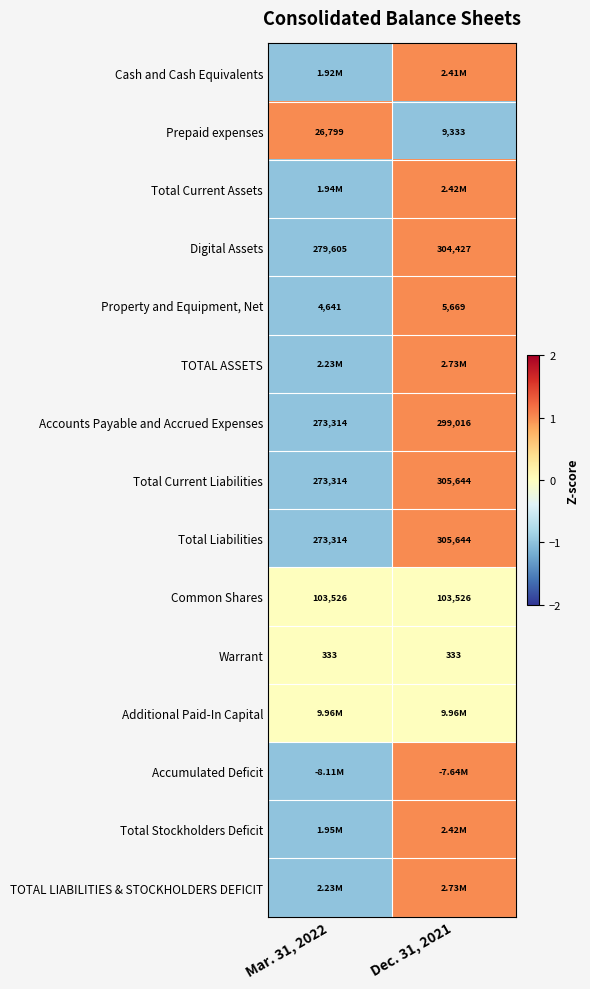

Rank the categories by Total Current Liabilities value from highest to lowest.

Dec. 31, 2021, Mar. 31, 2022